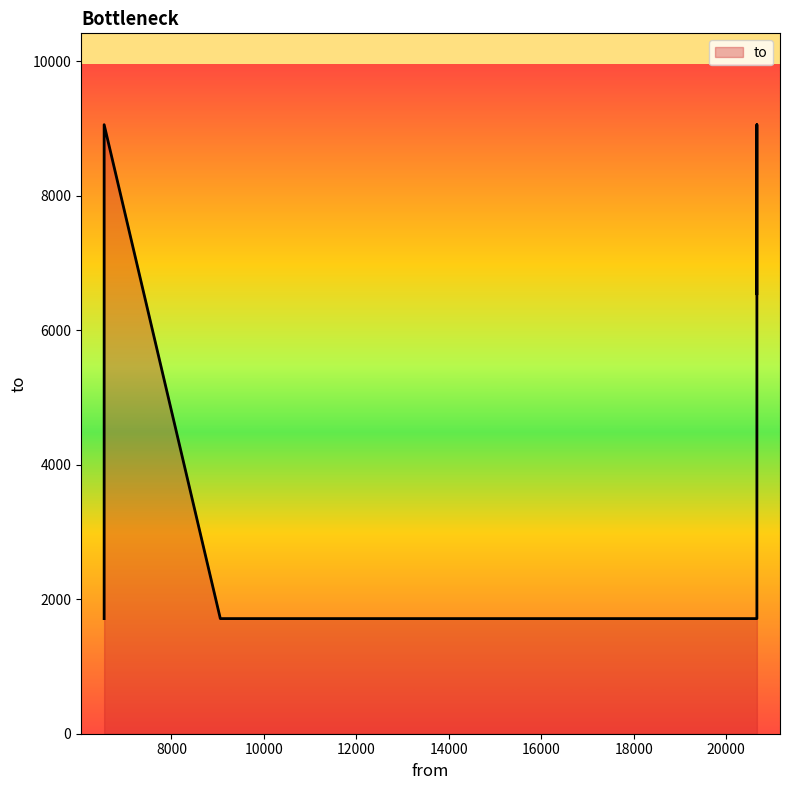

How many data points are above 6544?

2